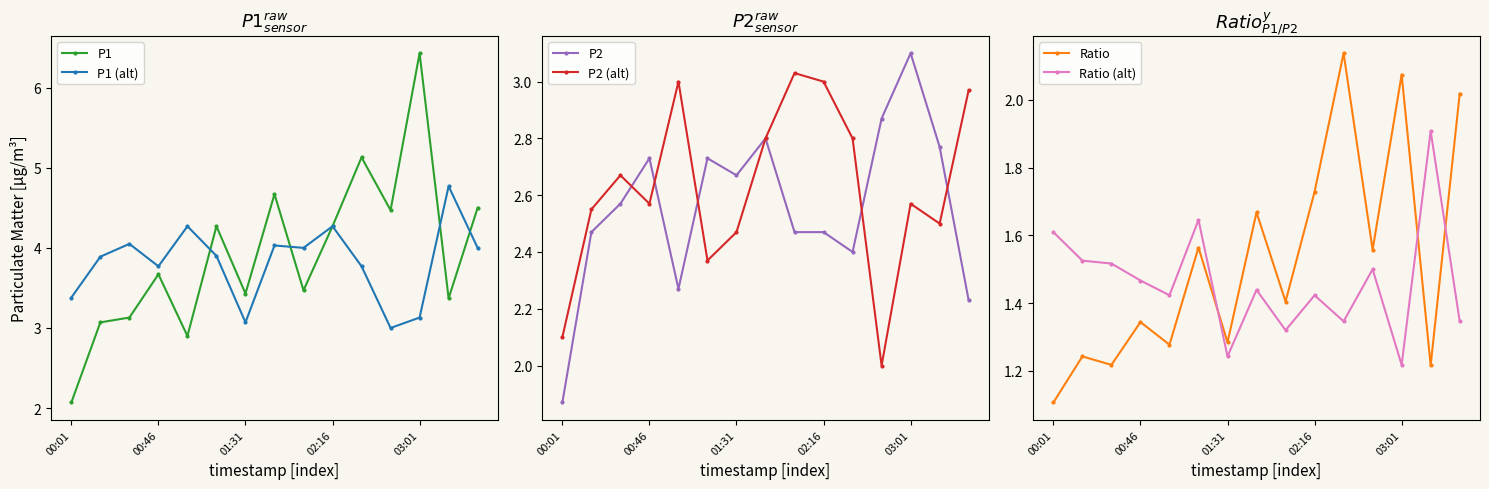

Reading left to right, transcribe all the data shown in this chart.

P1: 2.1	3.1	3.1	3.7	2.9	4.3	3.4	4.7	3.5	4.3	5.1	4.5	6.4	3.4	4.5
P1 (alt): 3.4	3.9	4.0	3.8	4.3	3.9	3.1	4.0	4.0	4.3	3.8	3.0	3.1	4.8	4.0
P2: 1.9	2.5	2.6	2.7	2.3	2.7	2.7	2.8	2.5	2.5	2.4	2.9	3.1	2.8	2.2
P2 (alt): 2.1	2.5	2.7	2.6	3.0	2.4	2.5	2.8	3.0	3.0	2.8	2.0	2.6	2.5	3.0
Ratio: 1.1	1.2	1.2	1.3	1.3	1.6	1.3	1.7	1.4	1.7	2.1	1.6	2.1	1.2	2.0
Ratio (alt): 1.6	1.5	1.5	1.5	1.4	1.6	1.2	1.4	1.3	1.4	1.3	1.5	1.2	1.9	1.3